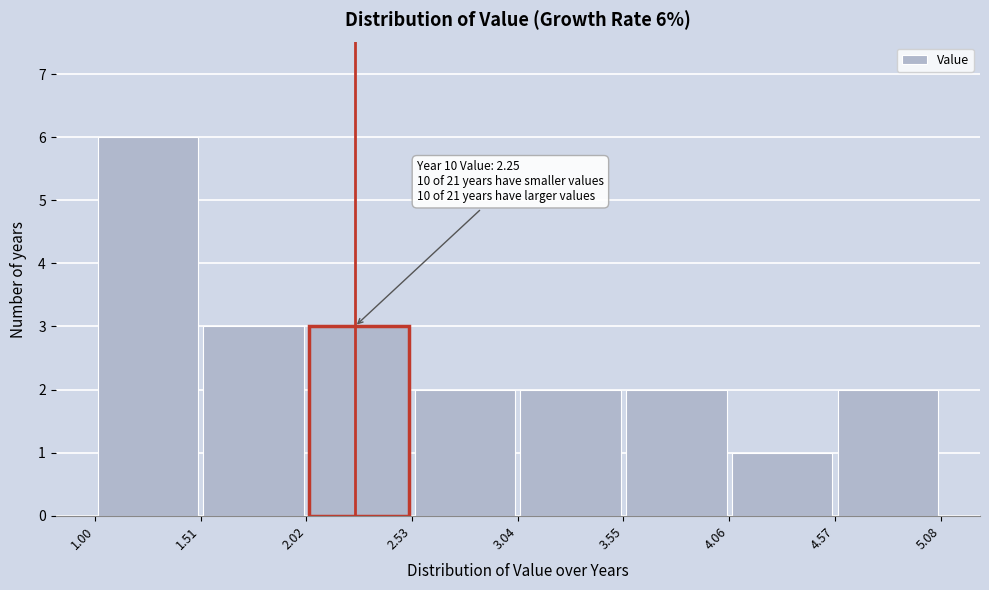

Which range on the x-axis has the tallest bar?

1.00 to 1.51